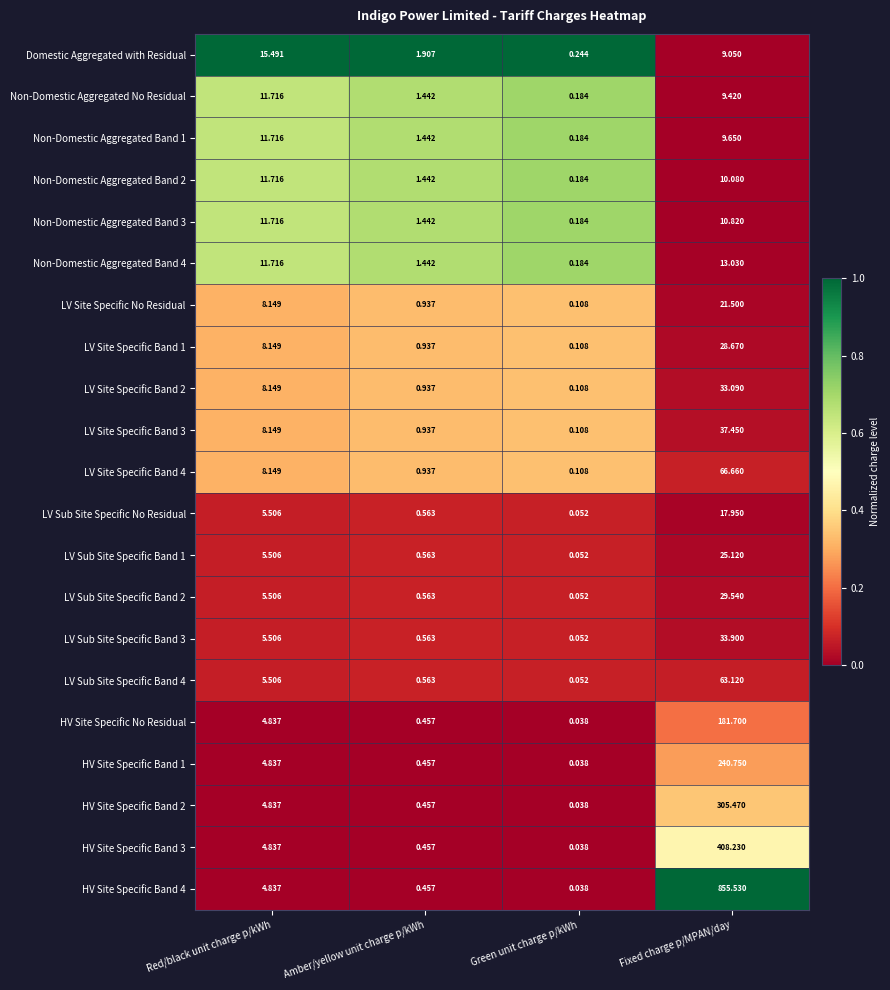

Which series changed the most between Red/black unit charge p/kWh and Amber/yellow unit charge p/kWh?

Domestic Aggregated with Residual